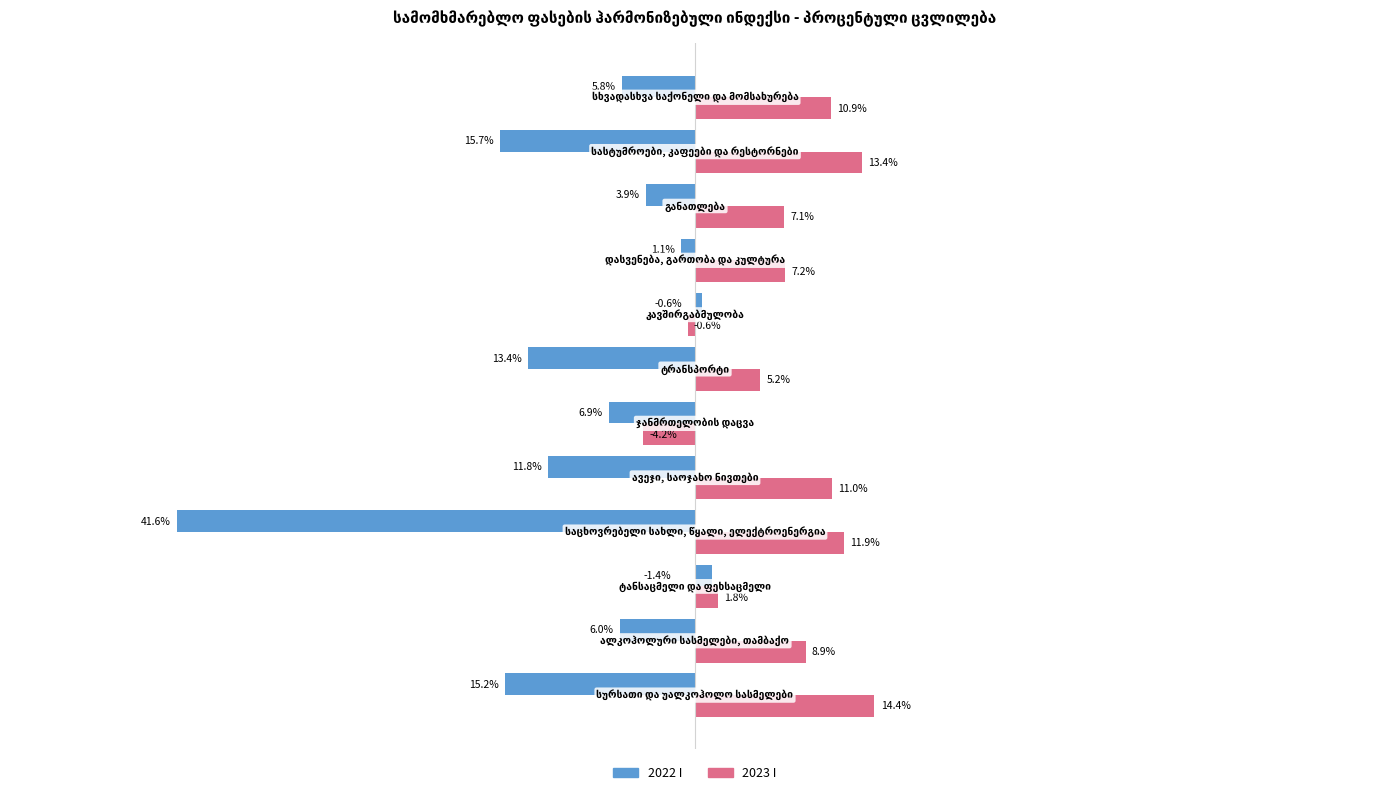

Rank the series by their maximum value, from highest to lowest.

2023 I, 2022 I